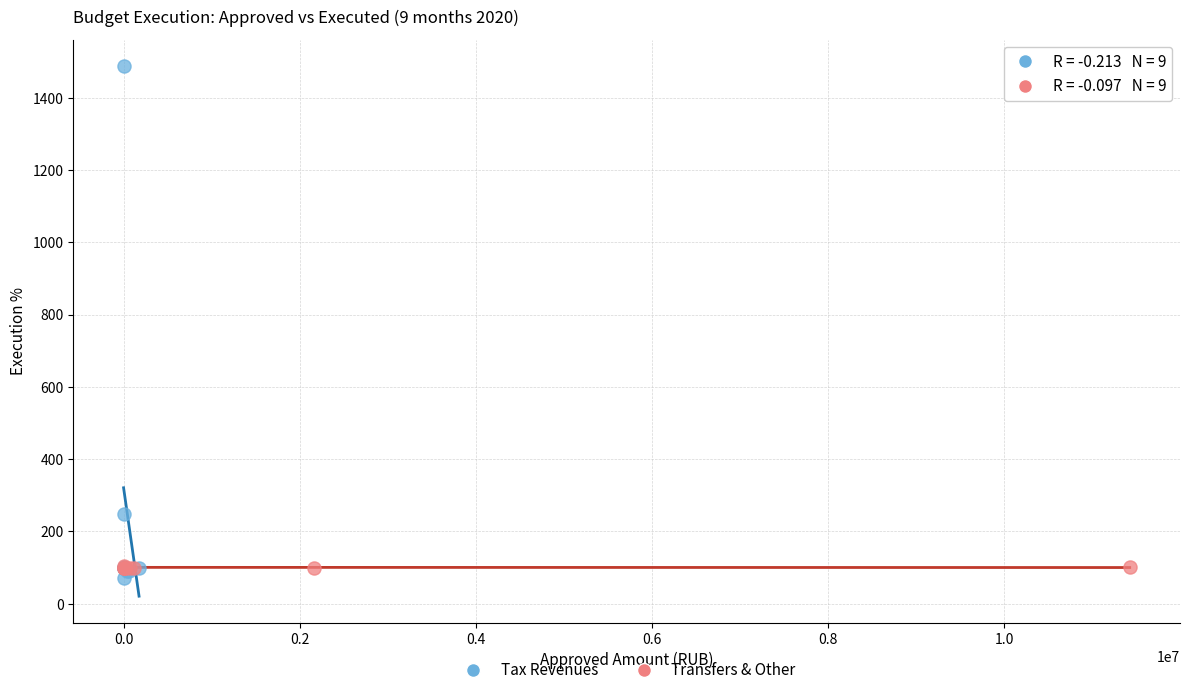

Which series reaches the maximum Y coordinate?

Tax Revenues